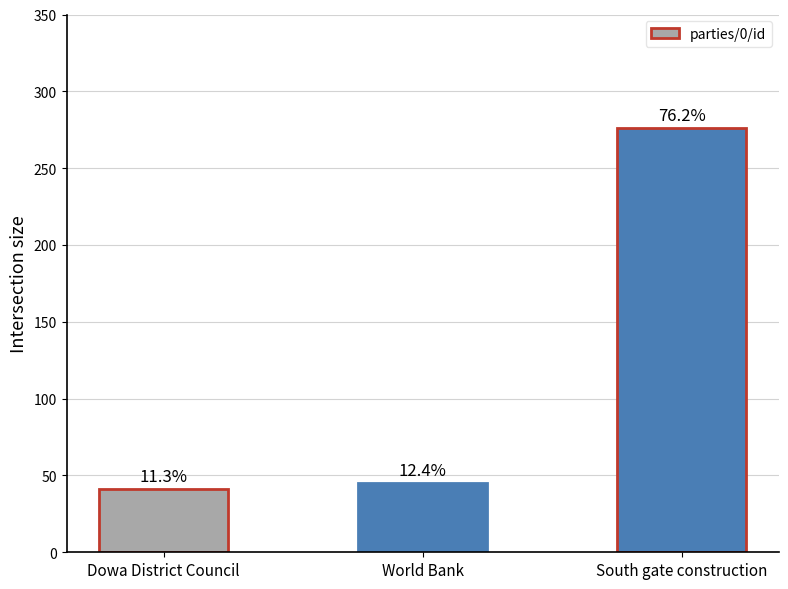

What is the label of the 3rd bar from the right?

Dowa District Council